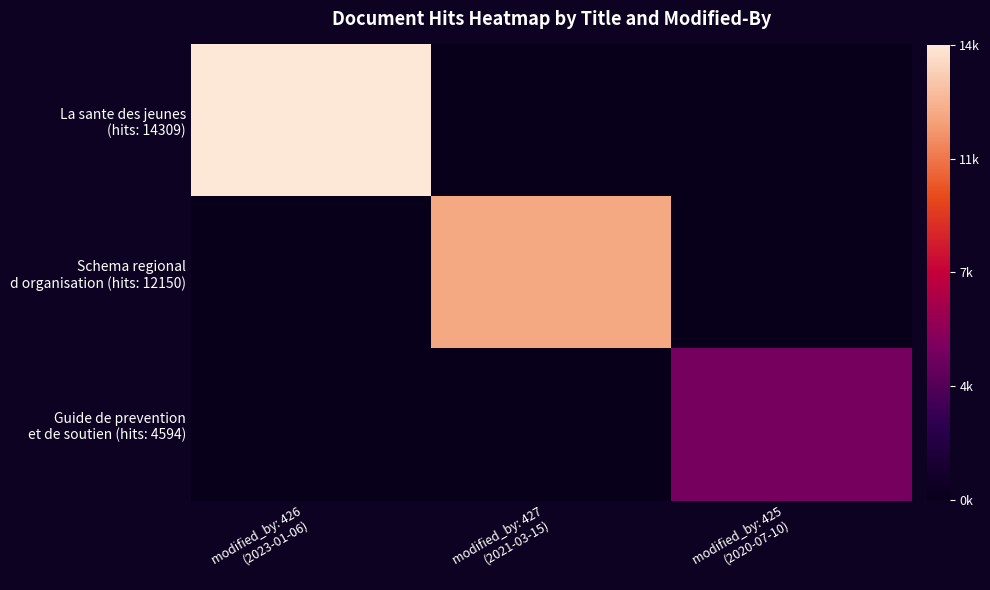

Which series has the largest total across all categories?

La sante des jeunes (hits: 14309)